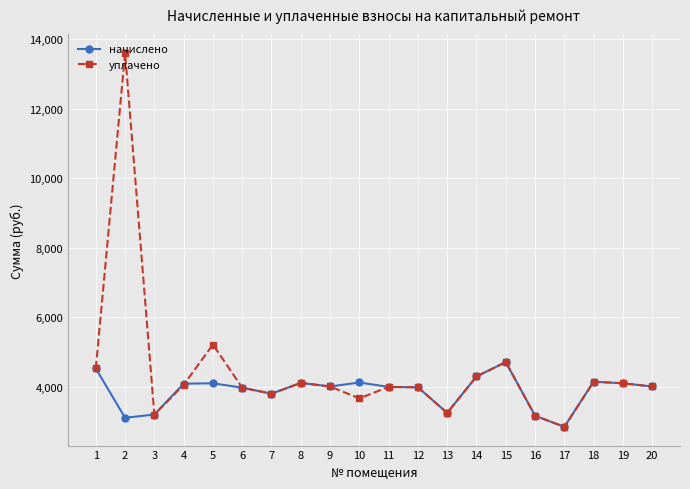

Which label corresponds to the smallest value in the chart?

17